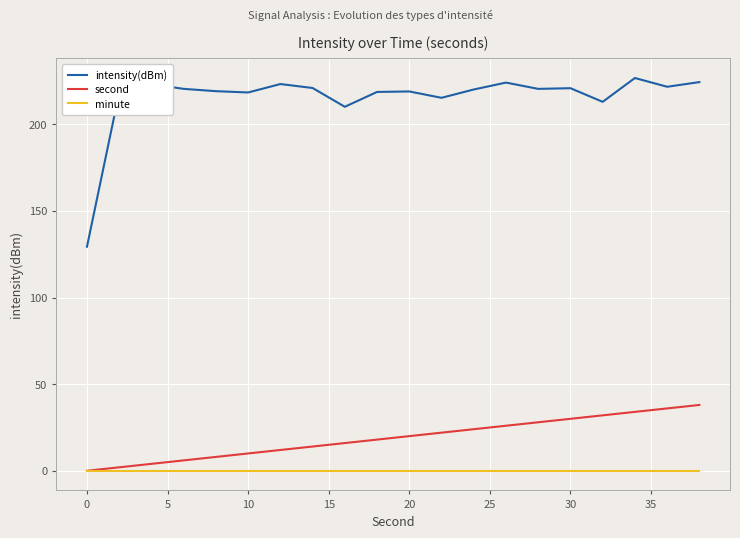

True or false: second has more than 1 interior local peaks.

False